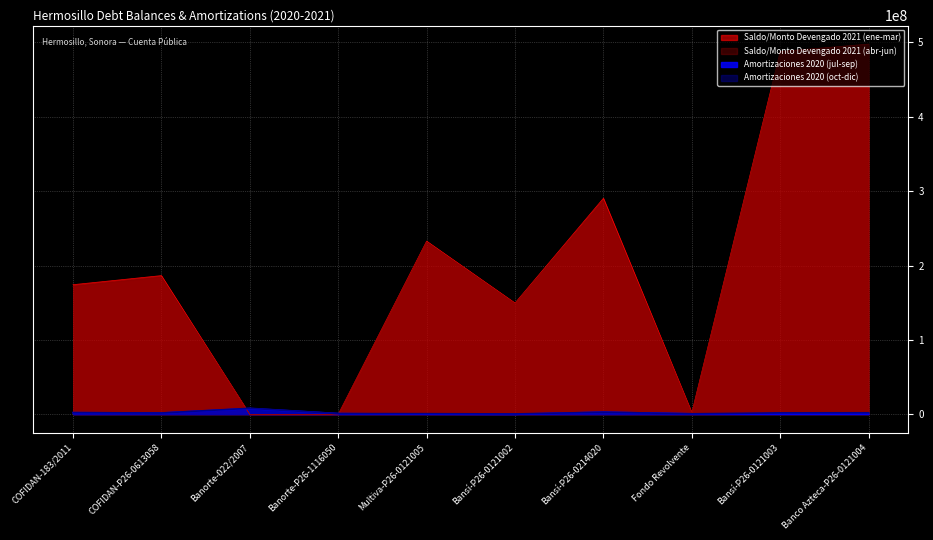

What is the sum of the Amortizaciones 2020 (jul-sep) values at Multiva-P26-0121005 and Bansí-P26-0121002?

544394.9